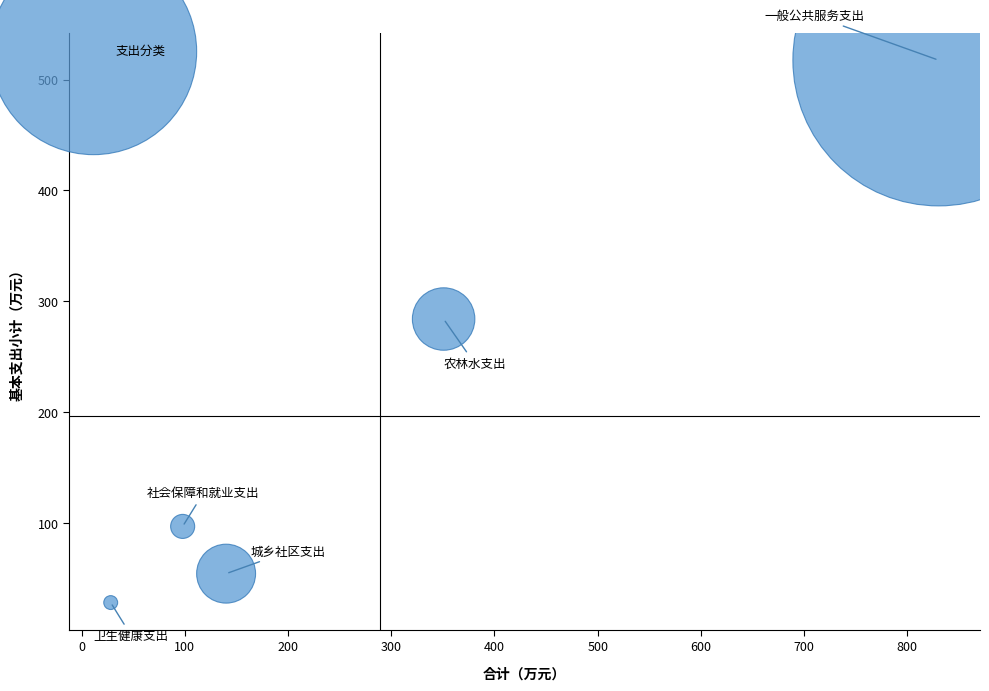

What Y value in the scatter plot is closest to 272?

284.0